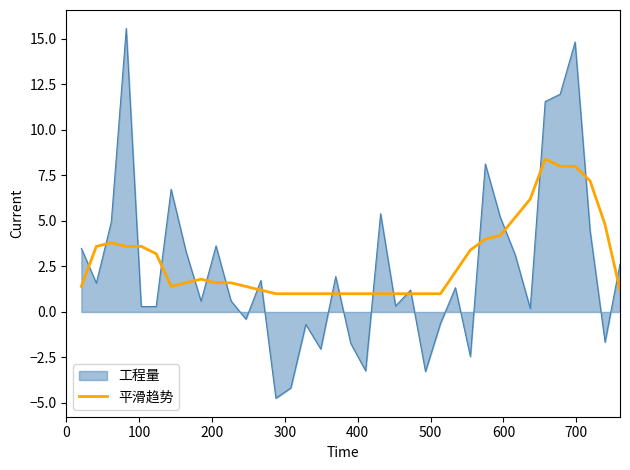

Which series has the widest spread of values?

工程量